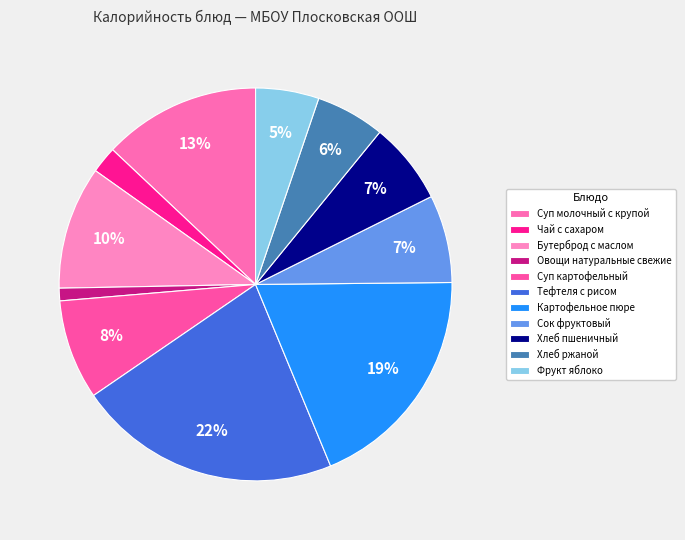

Which category has the biggest portion of the pie?

Тефтеля с рисом